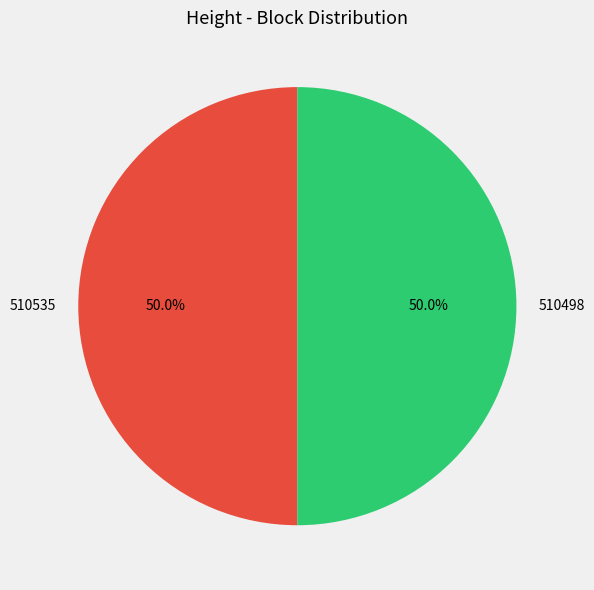

The 510498 slice represents 50% of the pie. True or false?

True